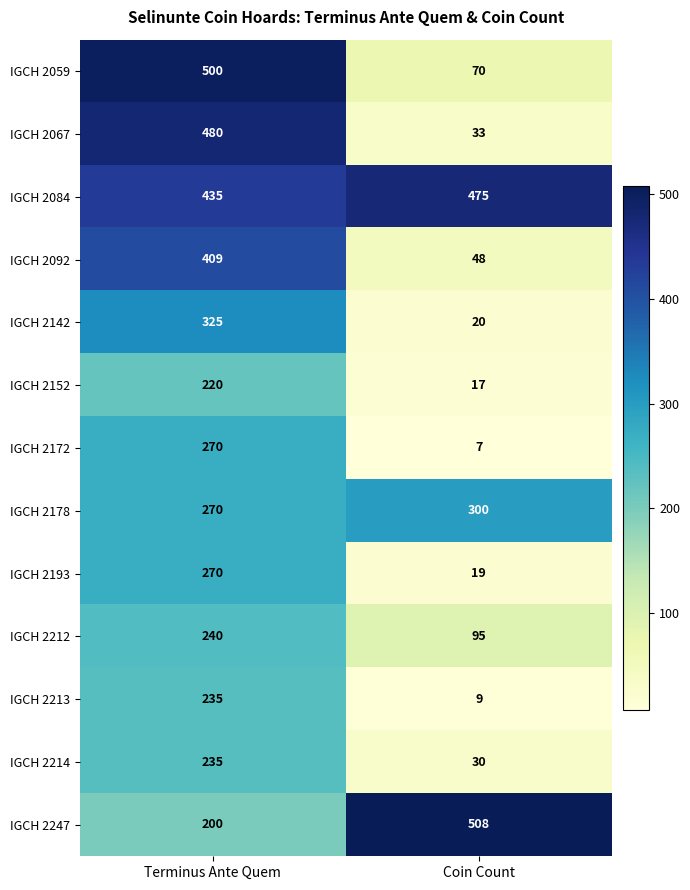

Between Terminus Ante Quem and Coin Count, which series saw the biggest shift?

IGCH 2067